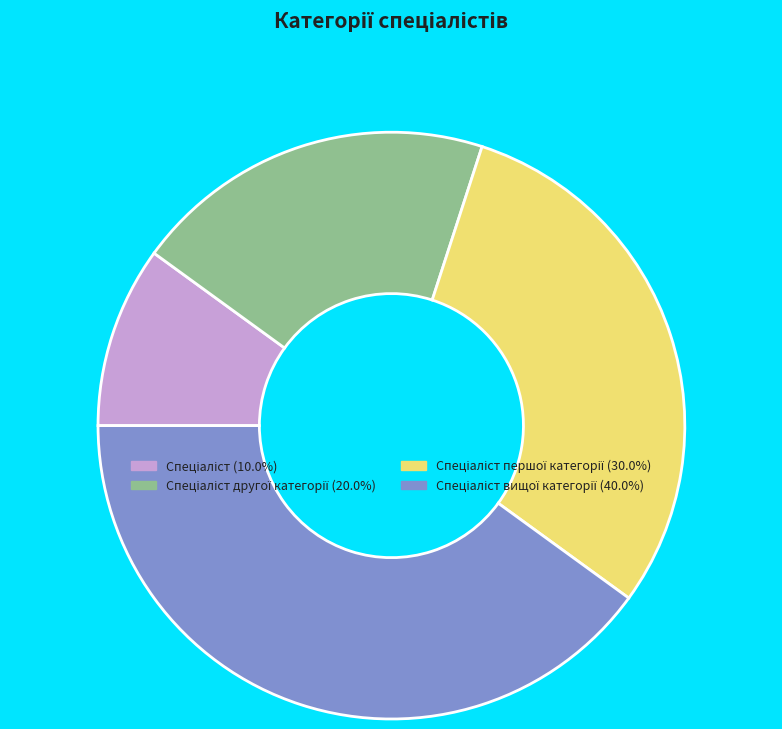

Does any single category account for the majority?

No